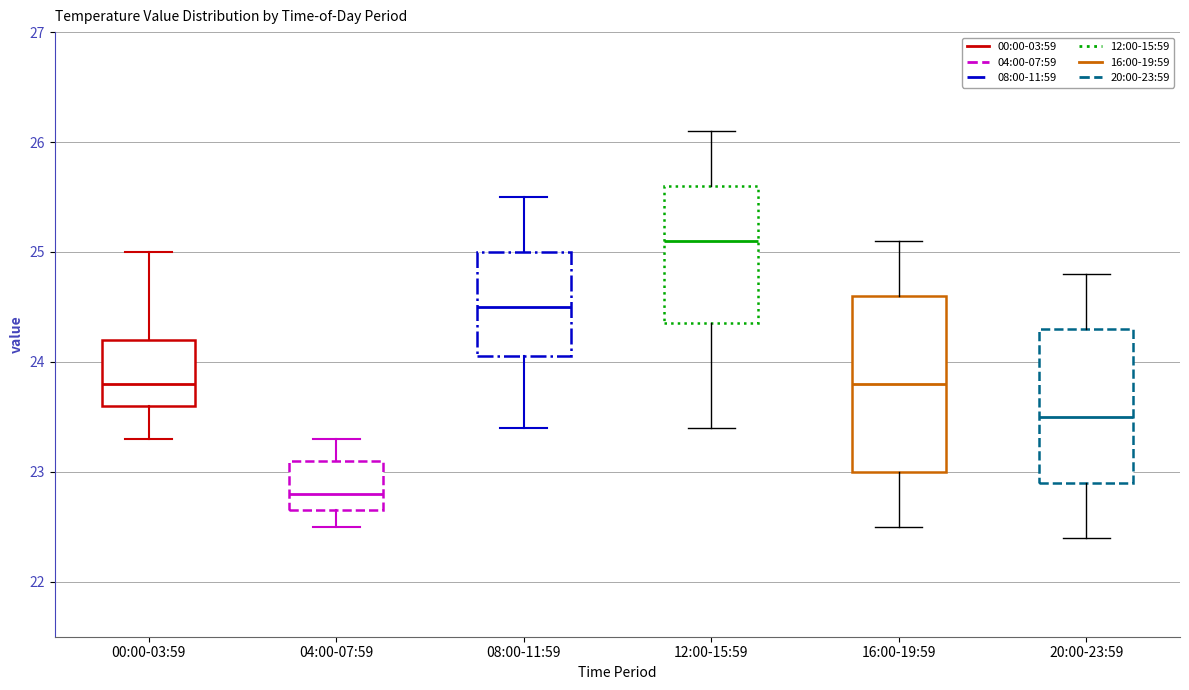

Comparing the boxes themselves (not the whiskers), which one is the tallest?

16:00-19:59